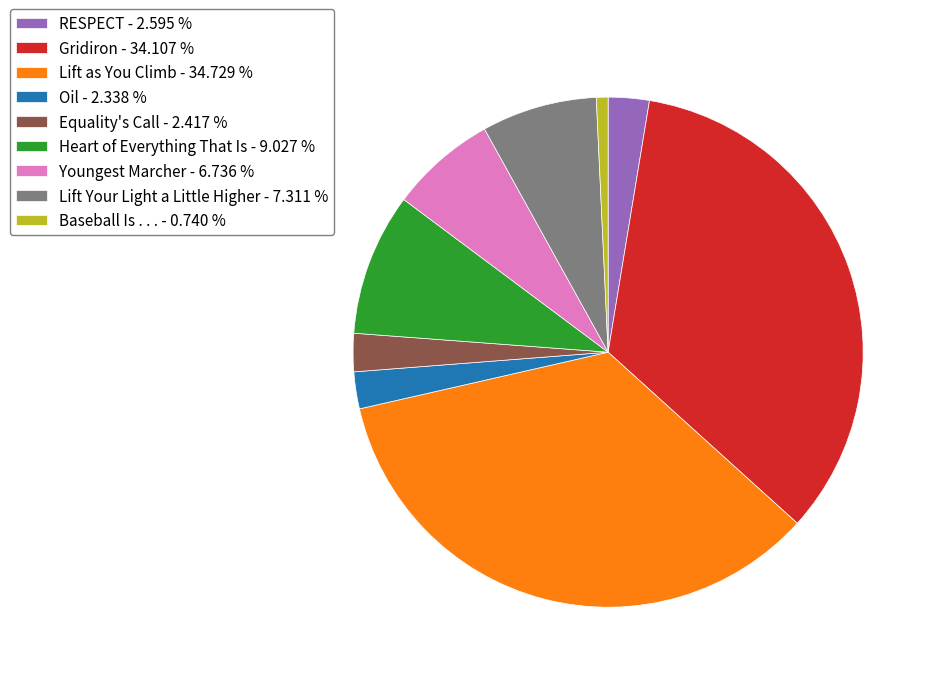

How many slices are in this pie chart?

9